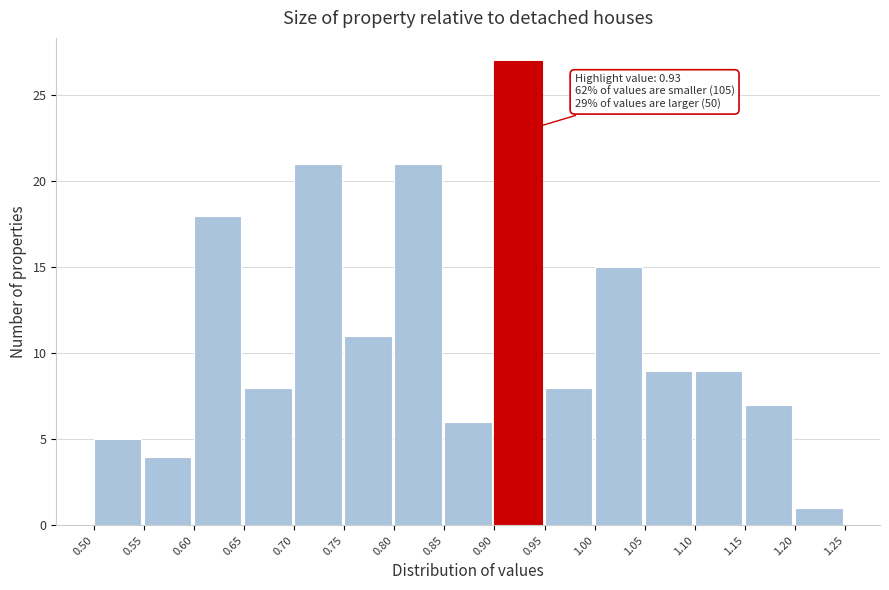

Which range on the x-axis has the tallest bar?

0.90 to 0.95